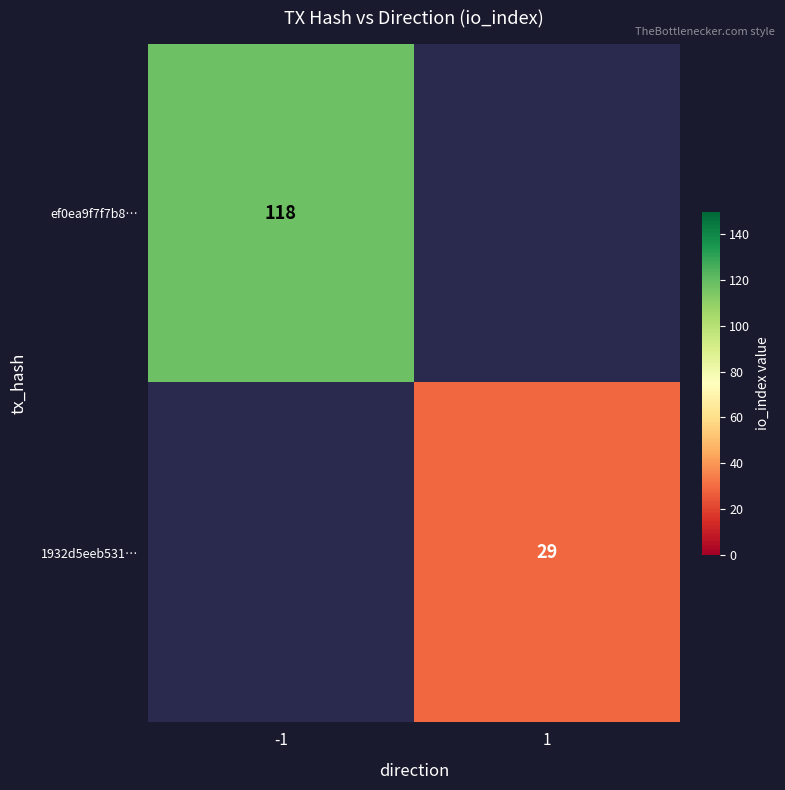

True or false: 1932d5eeb531… has a value of 29 at 1.

True